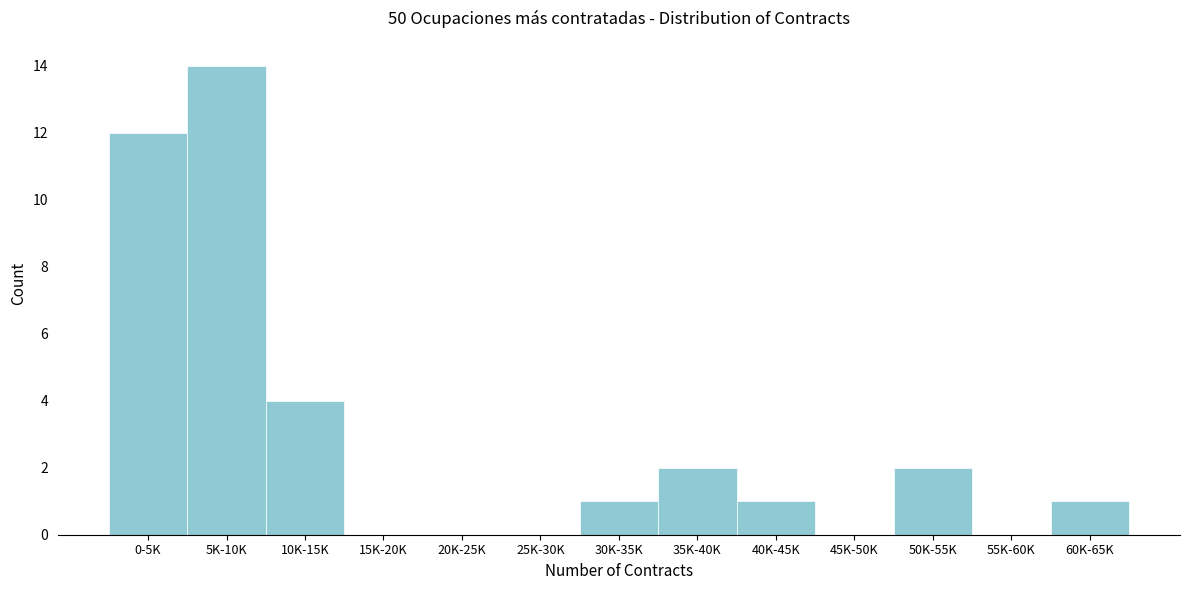

Reading right to left, what are all the values shown in this chart?

60K-65K=1	55K-60K=0	50K-55K=2	45K-50K=0	40K-45K=1	35K-40K=2	30K-35K=1	25K-30K=0	20K-25K=0	15K-20K=0	10K-15K=4	5K-10K=14	0-5K=12